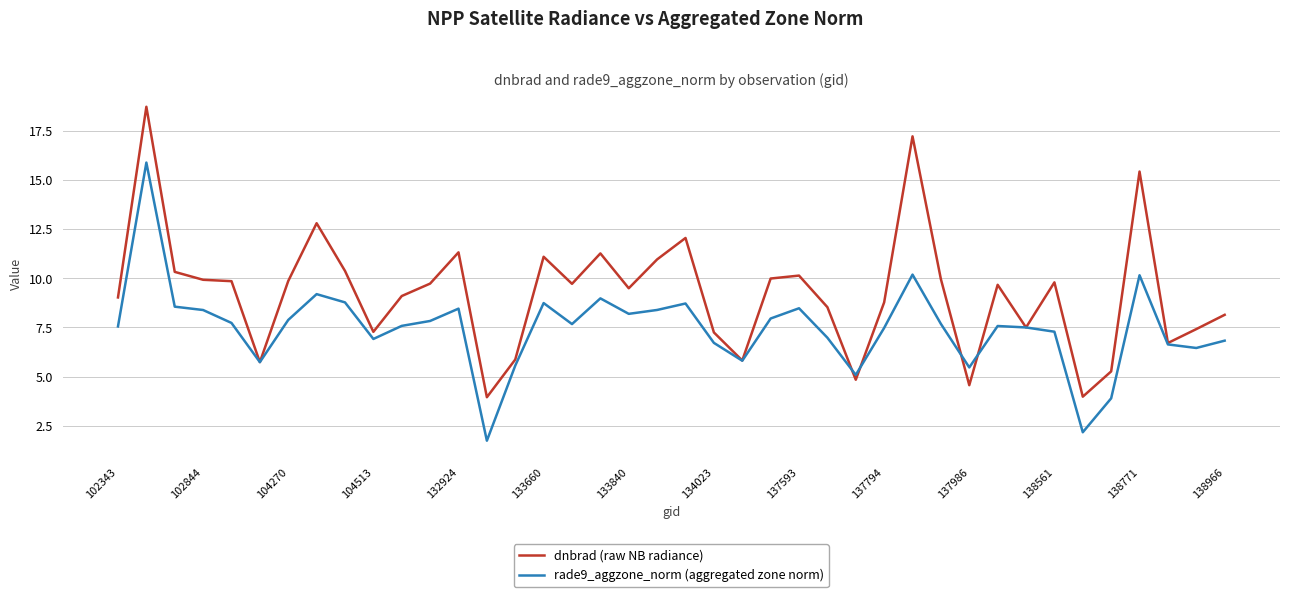

Rank the series by their average value, from highest to lowest.

dnbrad (raw NB radiance), rade9_aggzone_norm (aggregated zone norm)